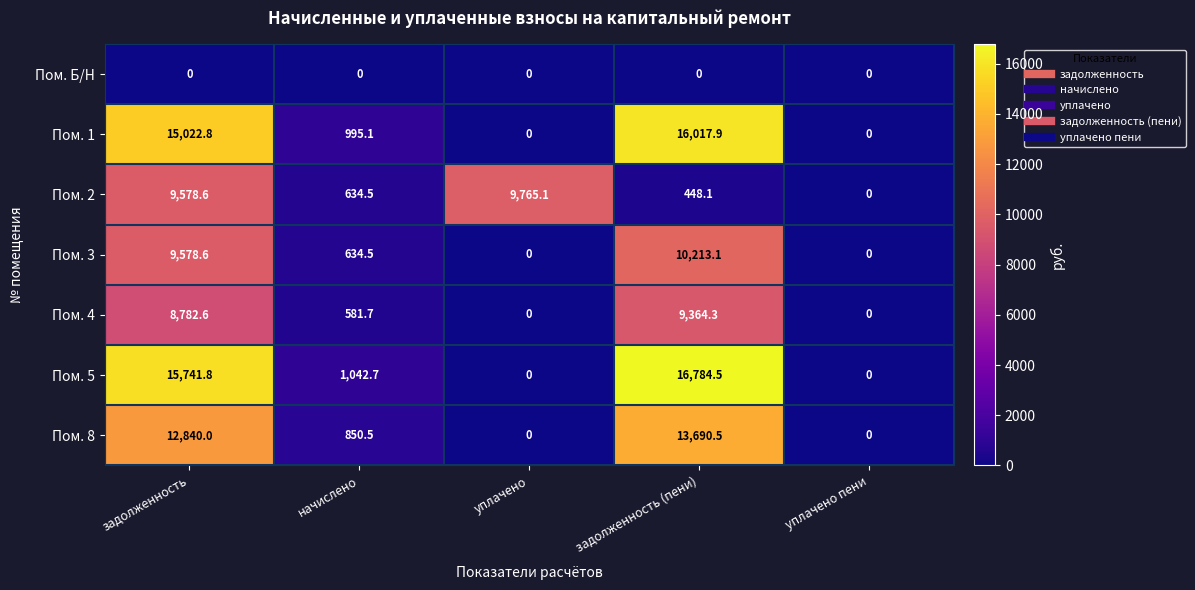

Which series has the widest spread of values?

Пом. 5